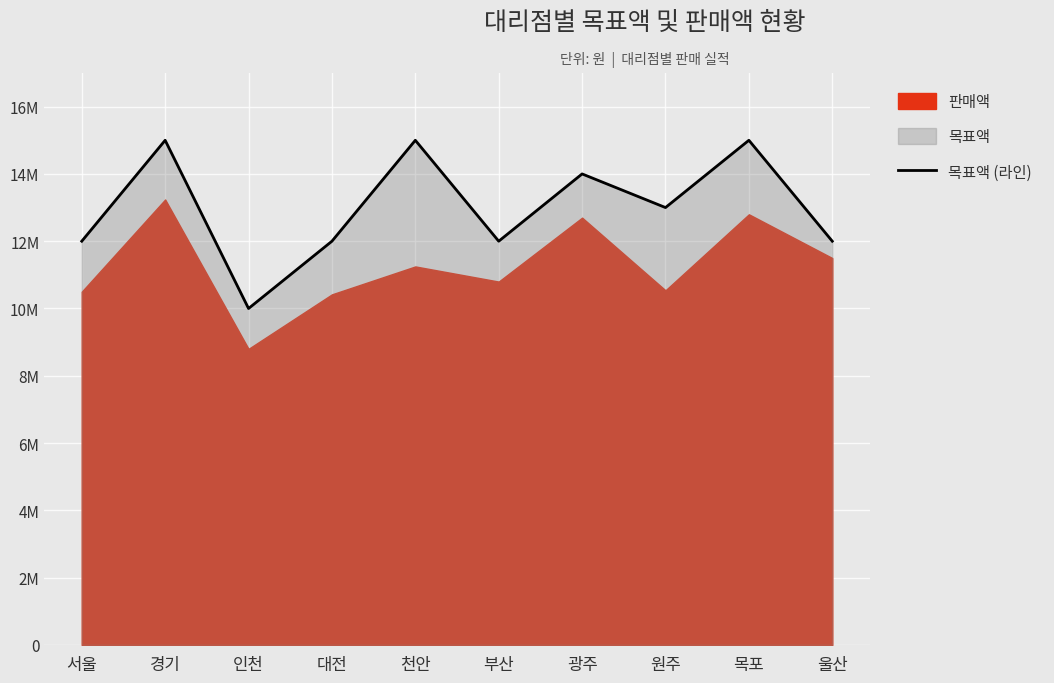

Which label corresponds to the smallest value in the chart?

인천